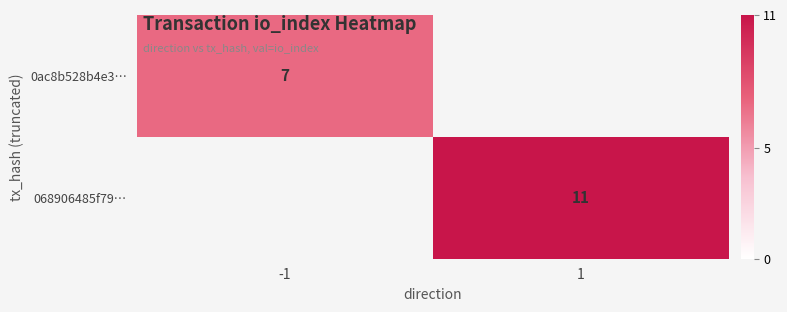

The 0ac8b528b4e3… series shows 7 at -1. True or false?

True